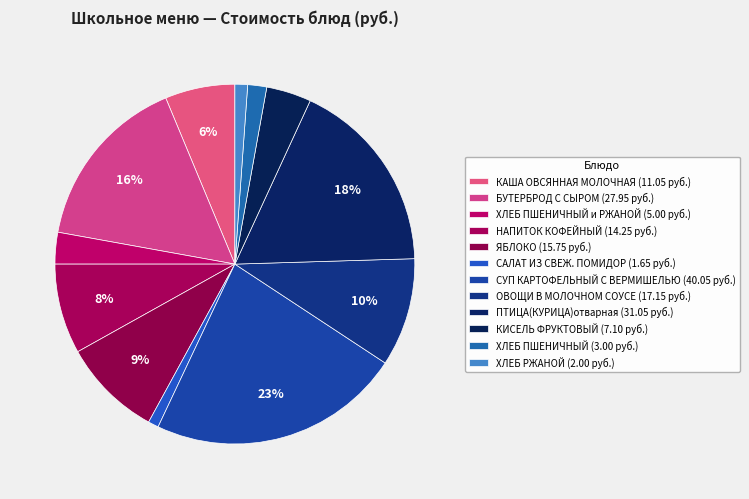

Which category has the smallest portion of the pie?

САЛАТ ИЗ СВЕЖ. ПОМИДОР